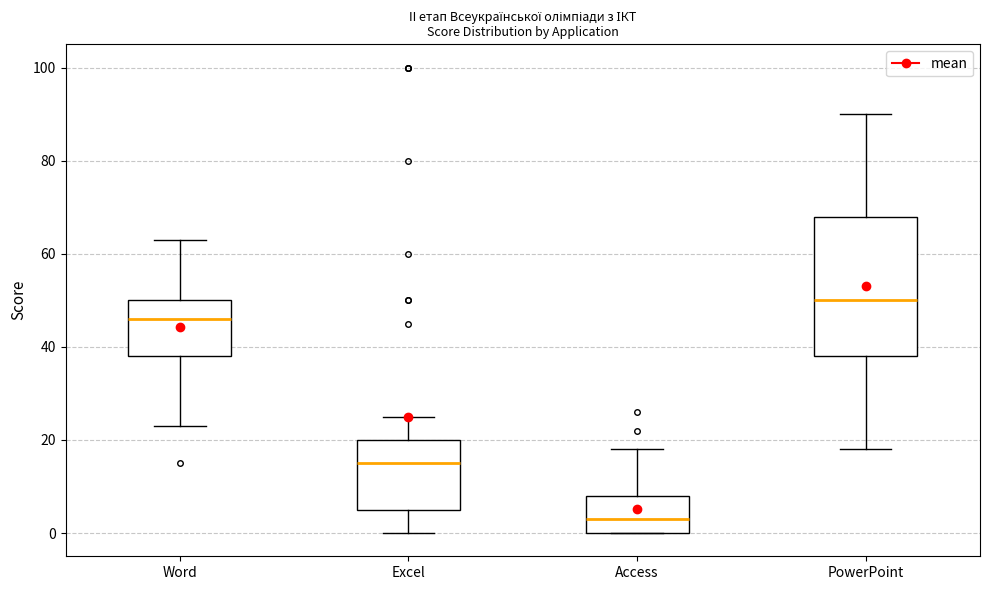

Reading left to right, read every box against the y-axis: the position of its median line, the range the box covers, and the ends of its whiskers. The values are not printed on the chart, so give them approximately, as read against the axis.

Word: median 46, box 38 to 50, whiskers 24 to 64
Excel: median 16, box 6 to 20, whiskers 0 to 26
Access: median 4, box 0 to 8, whiskers 0 to 18
PowerPoint: median 50, box 38 to 68, whiskers 18 to 90